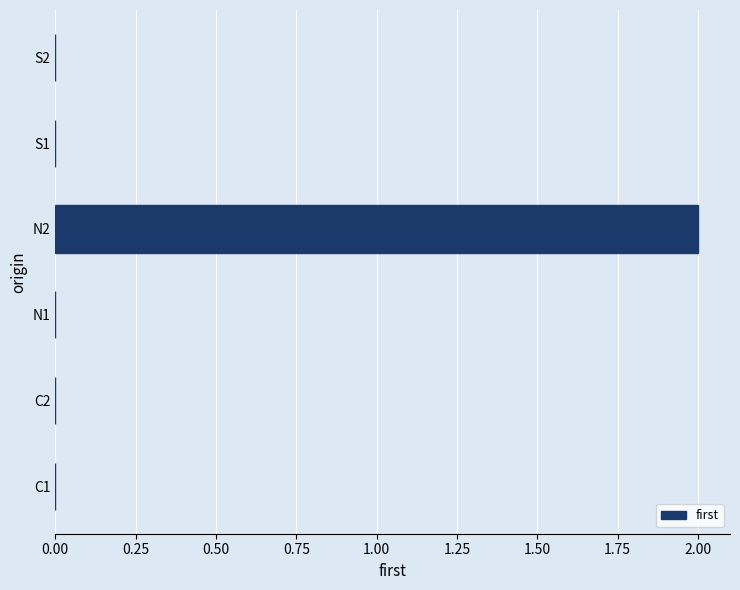

Which label corresponds to the largest value in the chart?

N2